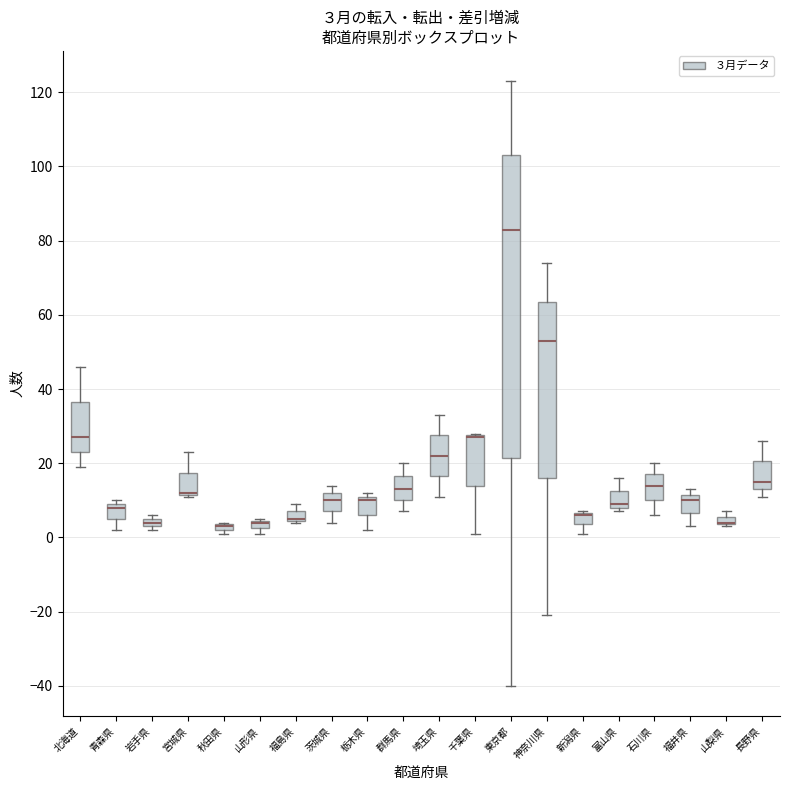

Which box is the tallest, from its lower edge to its upper edge?

東京都